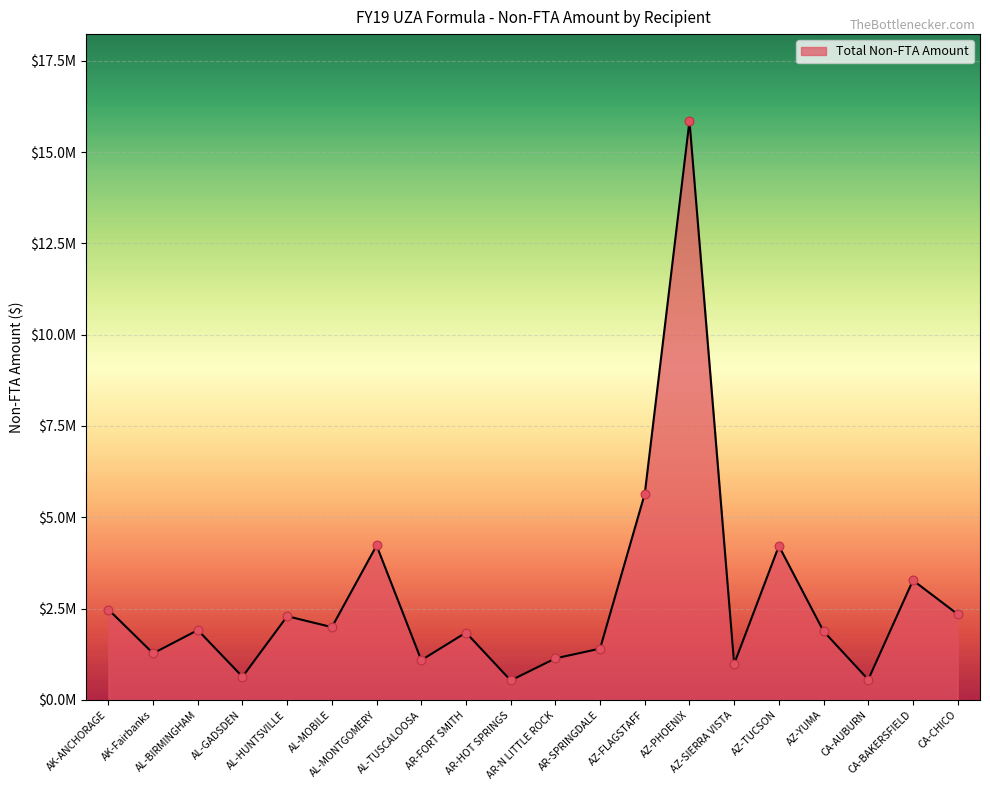

What is the change in value from AR-FORT SMITH to CA-AUBURN?

-1287266